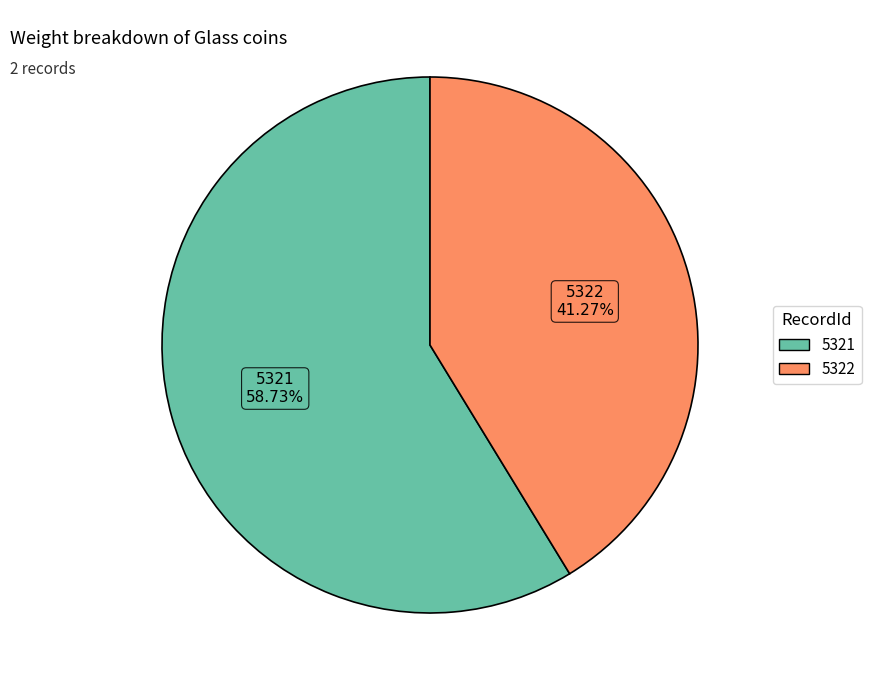

To the nearest percent, what is the difference between the 5321 and 5322 slice percentages?

17%